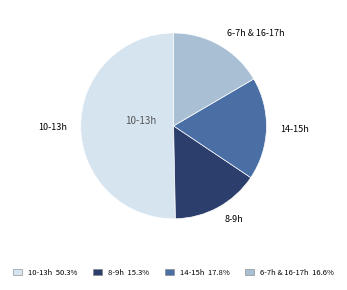

Approximately how many times larger is the value at 6-7h & 16-17h 16.6% compared to 8-9h 15.3%?

1.1